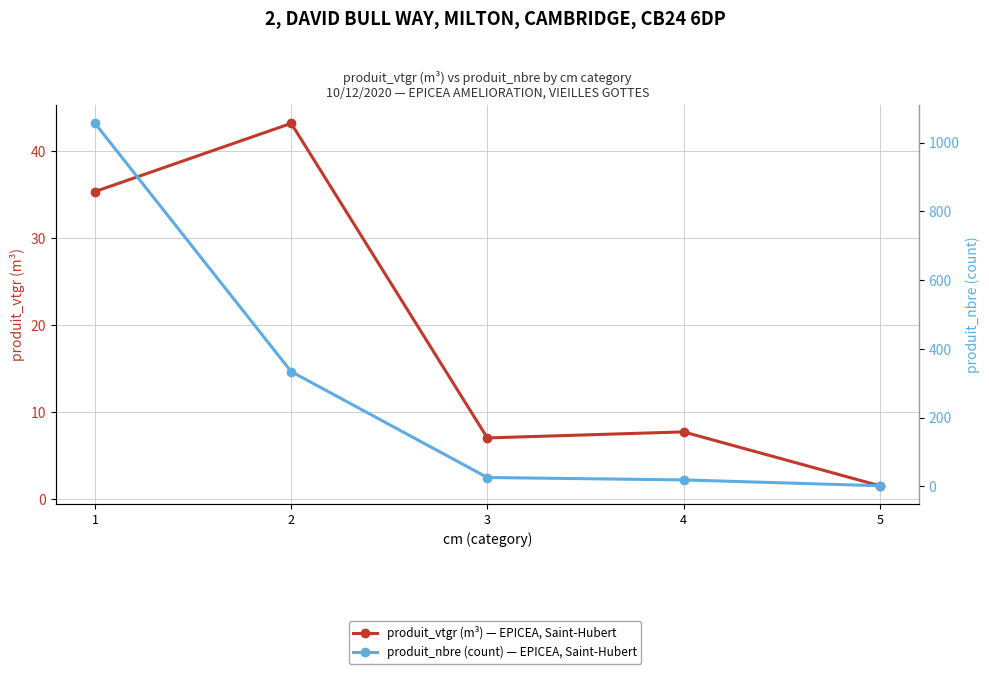

How many data points in produit_vtgr (m³) — EPICEA, Saint-Hubert are above 7?

4